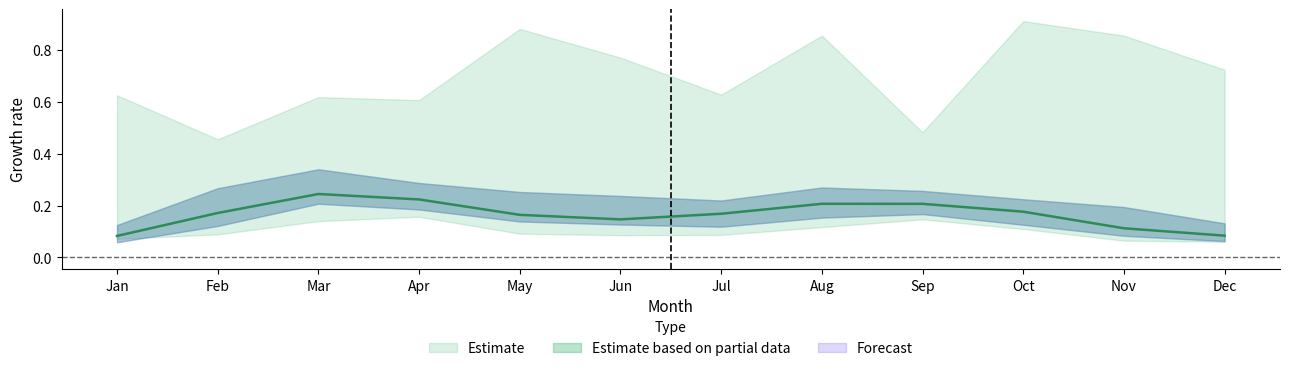

At which category does pct95 reach its first local peak?

Mar